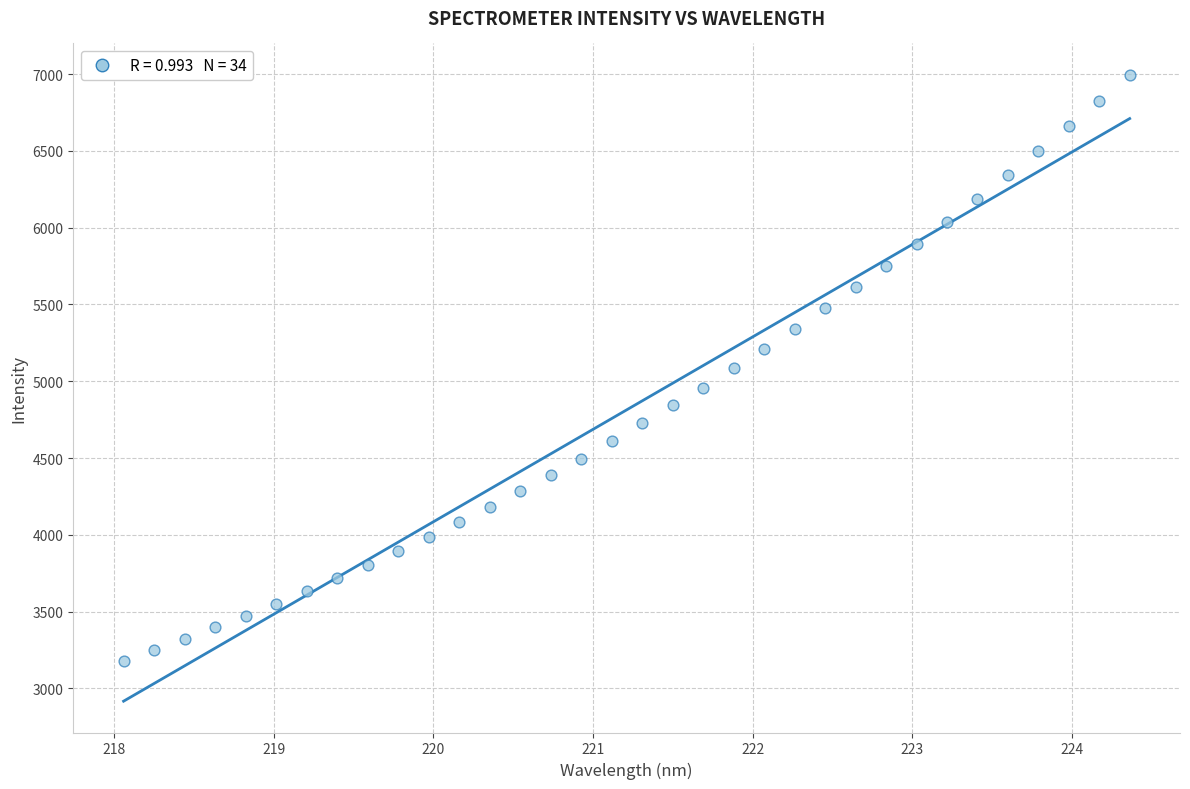

What is the range of Y values (max minus min)?

3815.2